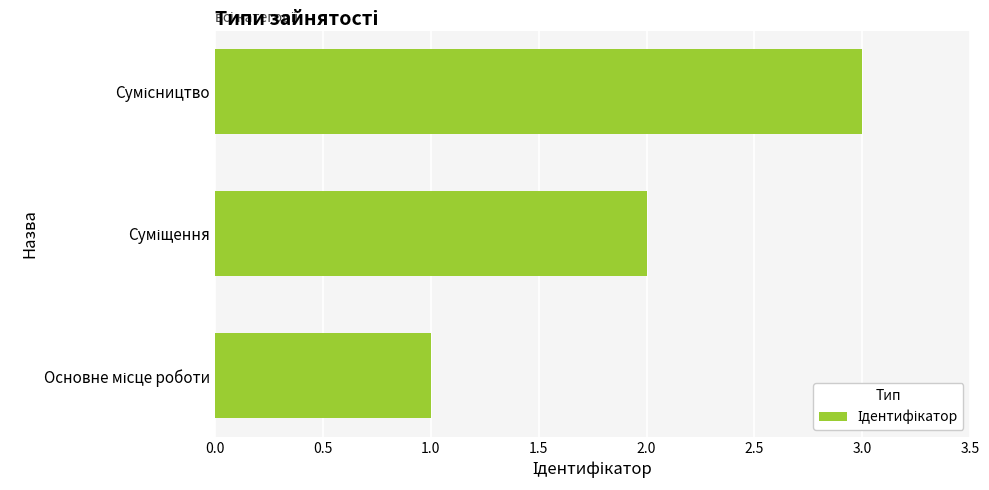

What is the maximum value shown in the chart?

3